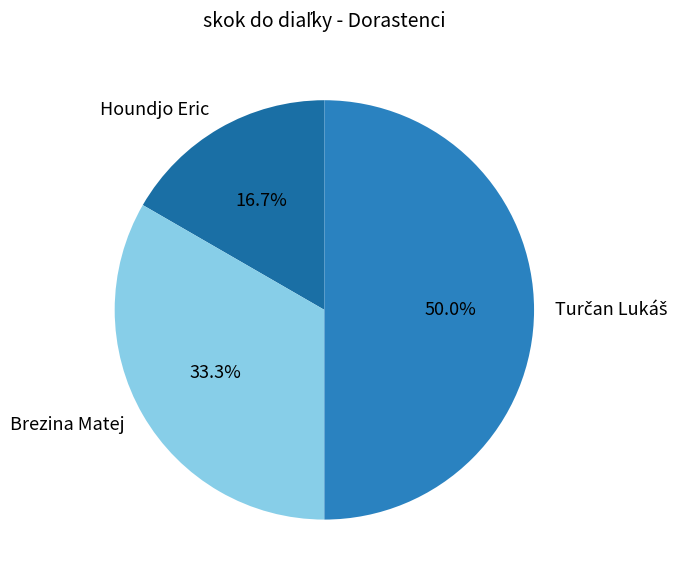

How much of the chart is everything except Brezina Matej?

66.7%